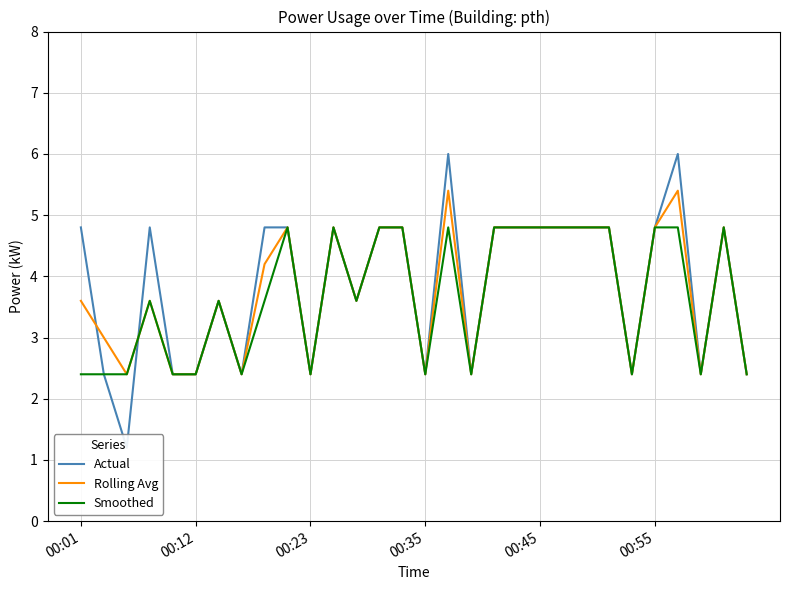

In Rolling Avg, how many points are higher than both neighbors (excluding endpoints)?

7